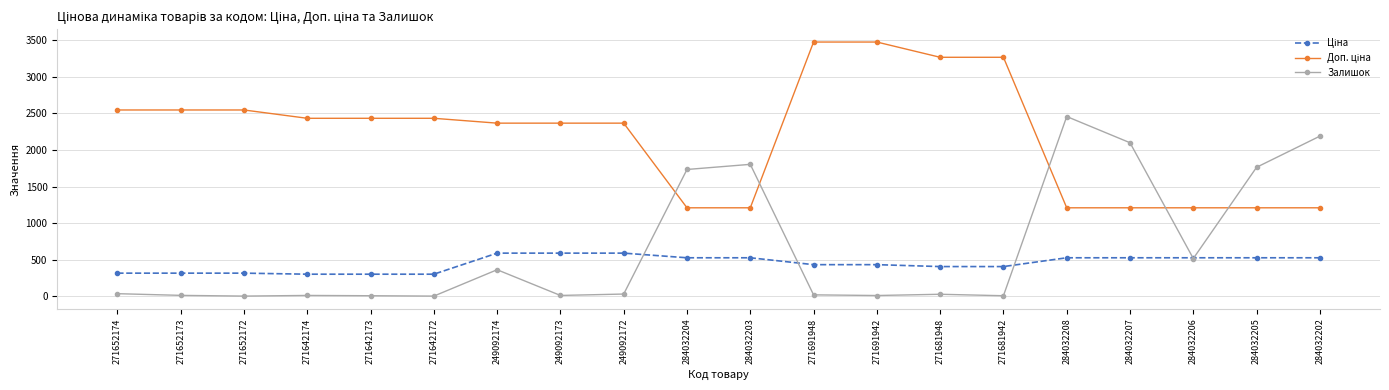

At which category is the sum across all series the highest?

284032208